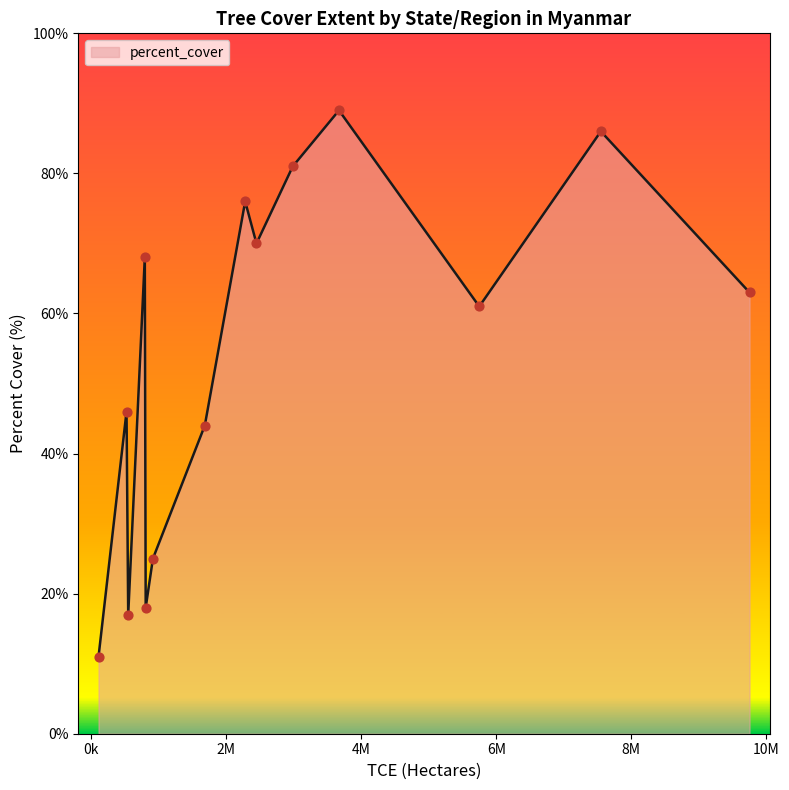

What is the smallest value displayed?

11